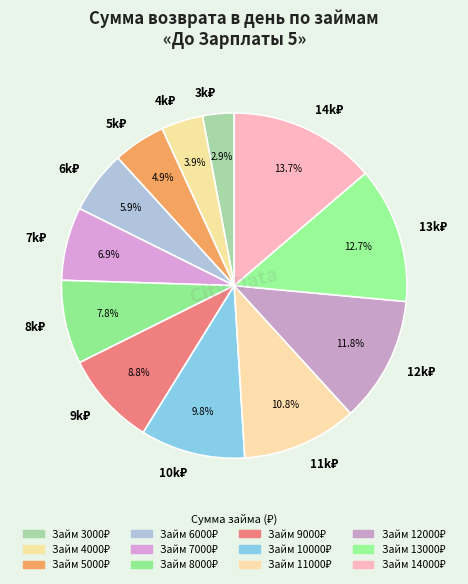

Does any single category account for the majority?

No